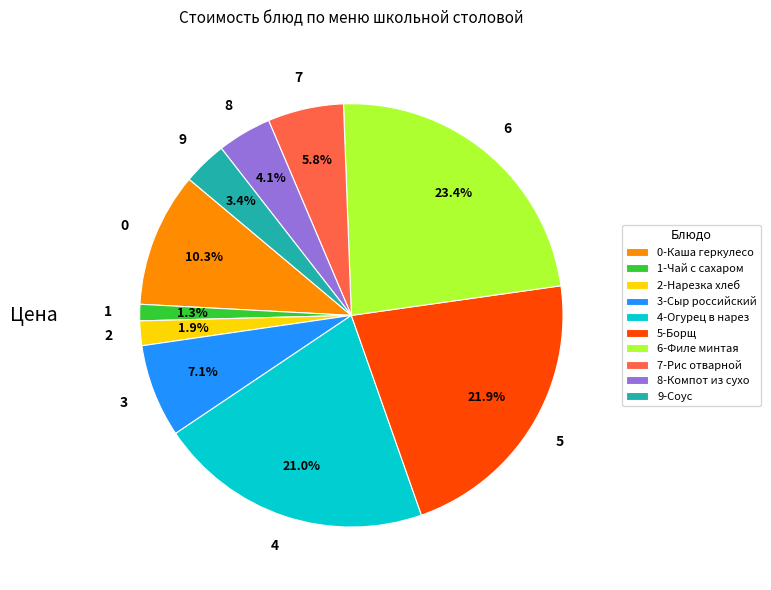

Which category has the biggest portion of the pie?

6-Филе минтая